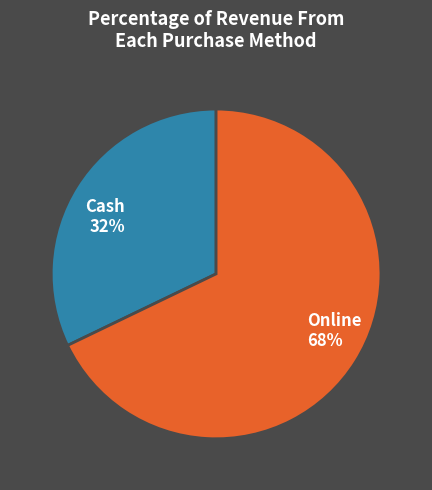

Is Cash the majority of the pie?

No